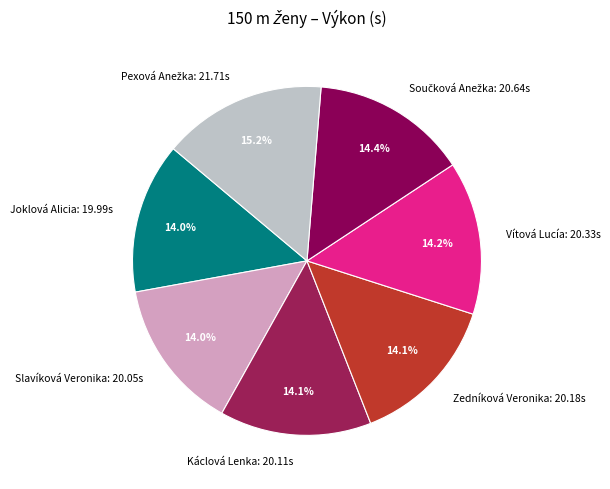

Does any single category account for the majority?

No